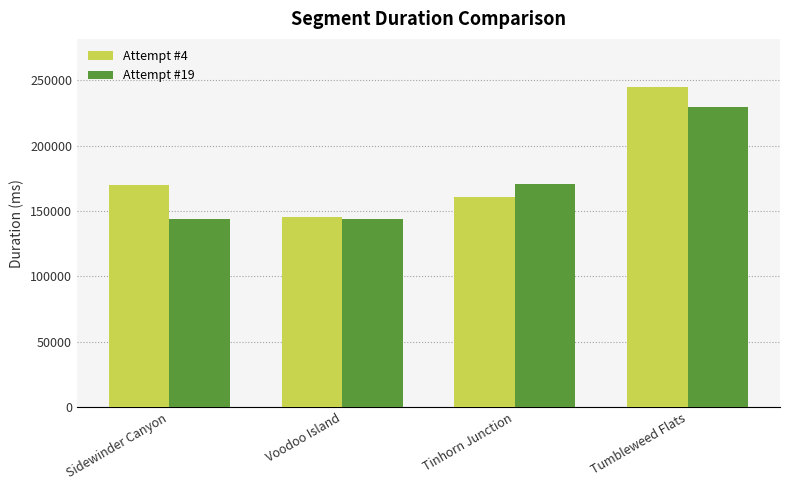

The Attempt #4 series shows 115930 at Sidewinder Canyon. True or false?

False